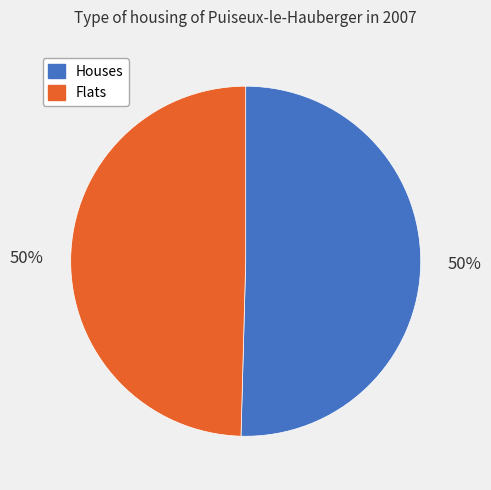

To the nearest percent, what is the average slice percentage?

50%